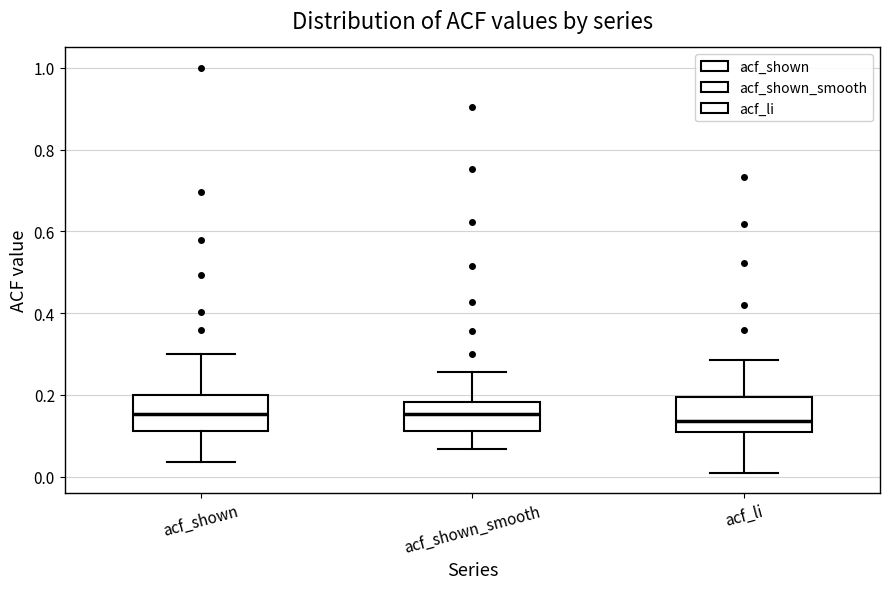

Reading left to right, read every box against the y-axis: the position of its median line, the range the box covers, and the ends of its whiskers. The values are not printed on the chart, so give them approximately, as read against the axis.

acf_shown: median 0.16, box 0.12 to 0.20, whiskers 0.04 to 0.30
acf_shown_smooth: median 0.16, box 0.12 to 0.18, whiskers 0.06 to 0.26
acf_li: median 0.14, box 0.10 to 0.20, whiskers 0.02 to 0.28